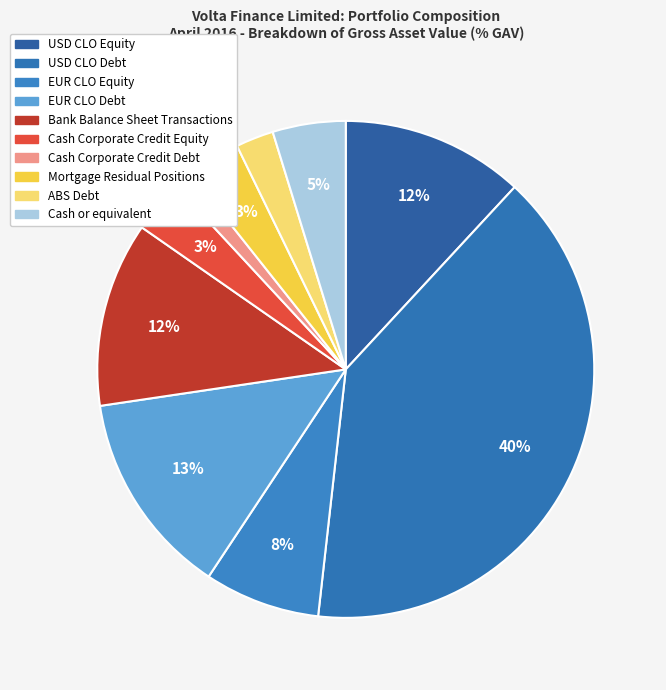

Between EUR CLO Debt and Cash Corporate Credit Equity, which is larger?

EUR CLO Debt